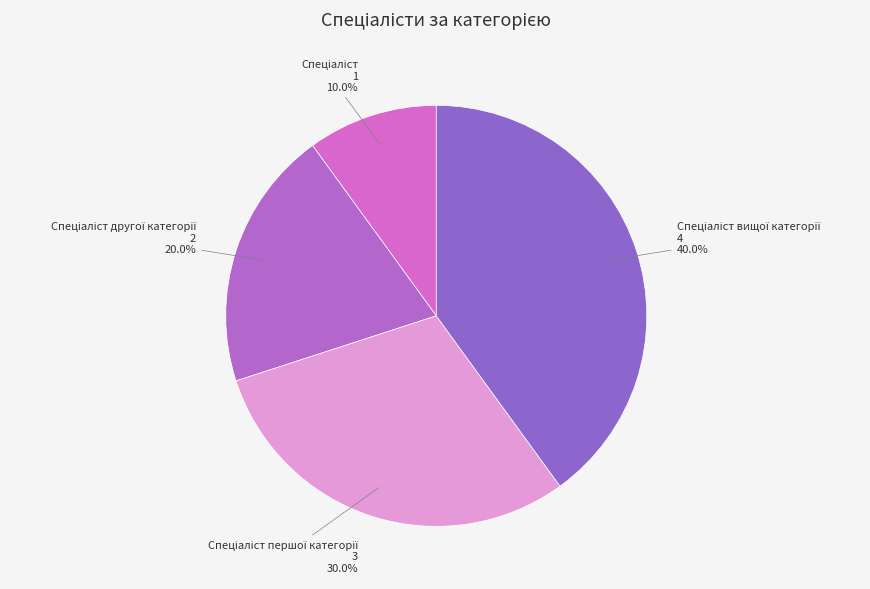

How many slices are in this pie chart?

4